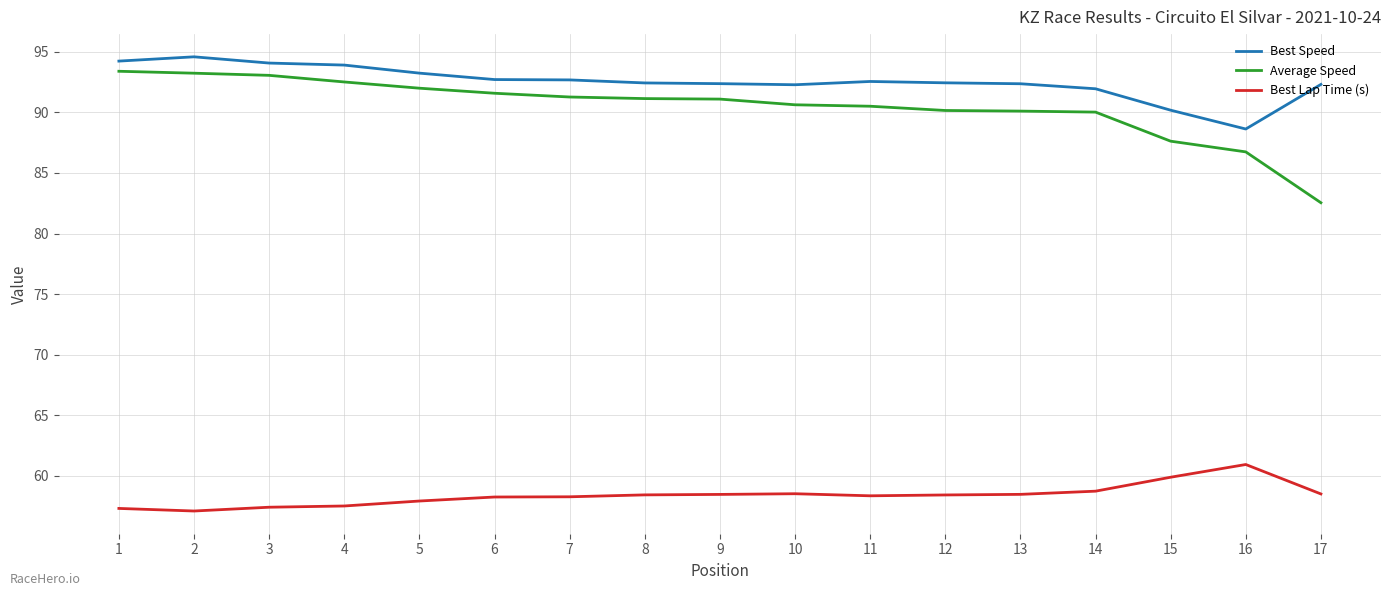

Which series changed the most between 14 and 15?

Average Speed